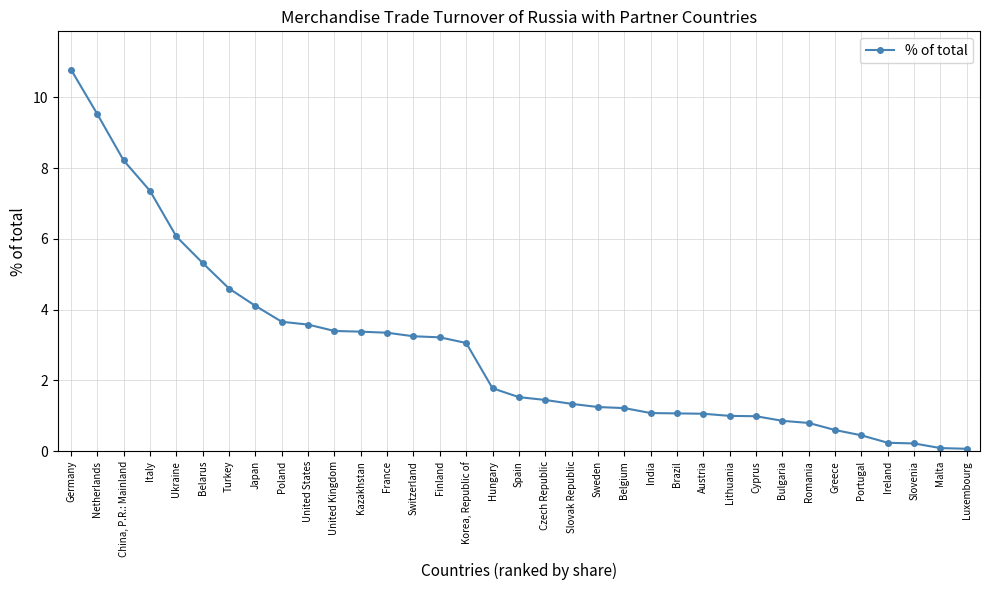

Rank the categories by value from lowest to highest.

Luxembourg, Malta, Slovenia, Ireland, Portugal, Greece, Romania, Bulgaria, Cyprus, Lithuania, Austria, Brazil, India, Belgium, Sweden, Slovak Republic, Czech Republic, Spain, Hungary, Korea, Republic of, Finland, Switzerland, France, Kazakhstan, United Kingdom, United States, Poland, Japan, Turkey, Belarus, Ukraine, Italy, China, P.R.: Mainland, Netherlands, Germany